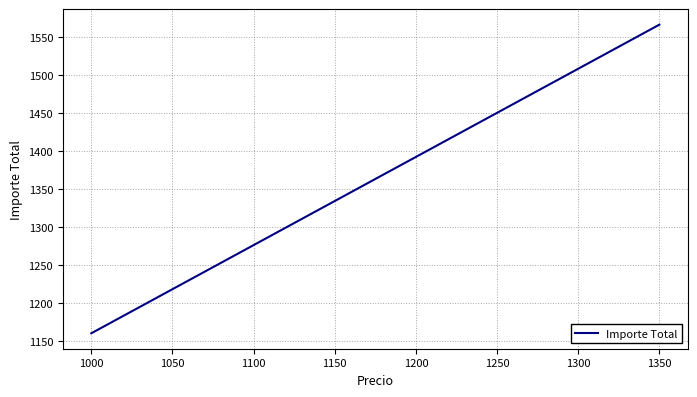

What is the maximum value shown in the chart?

1566